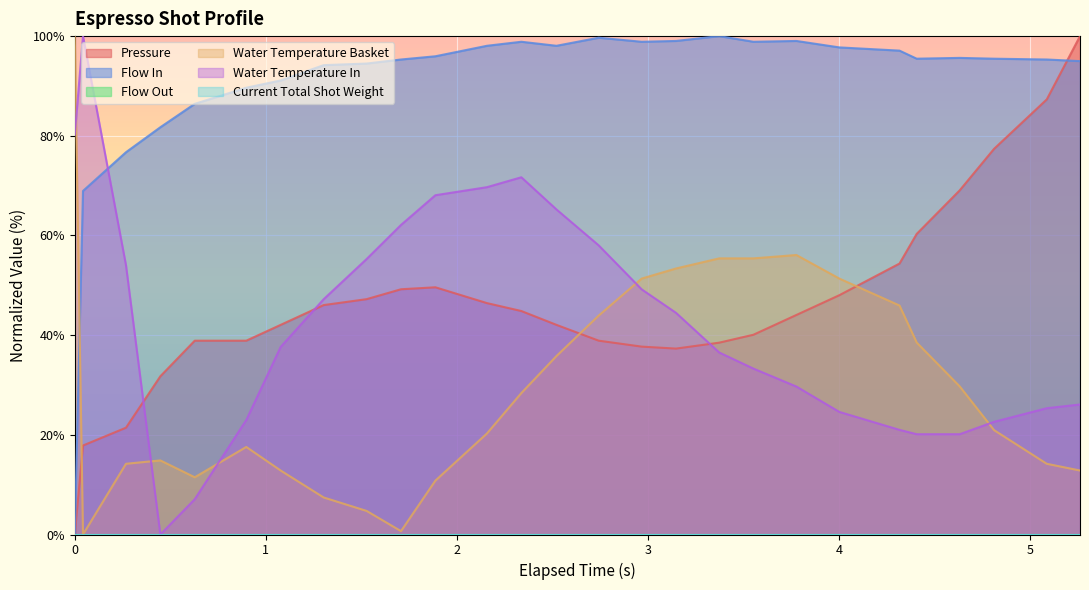

The value of water_temperature_in at 1.078 is 37.6. True or false?

True